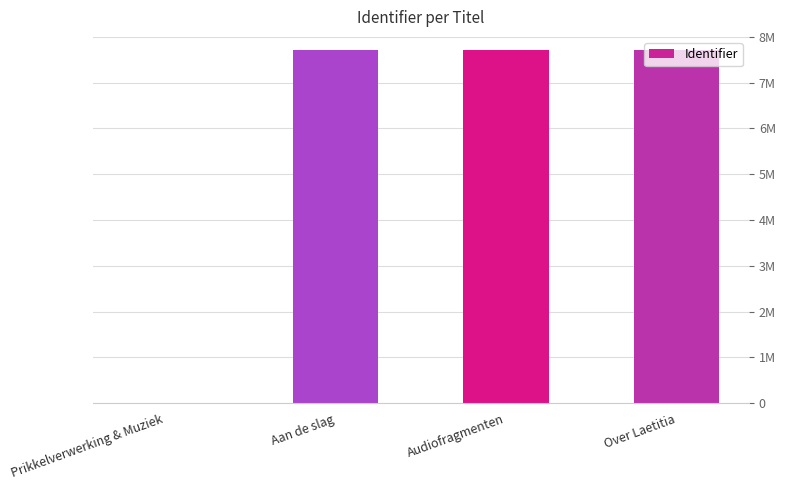

List the labels in order of value, largest first.

Audiofragmenten, Over Laetitia, Aan de slag, Prikkelverwerking & Muziek